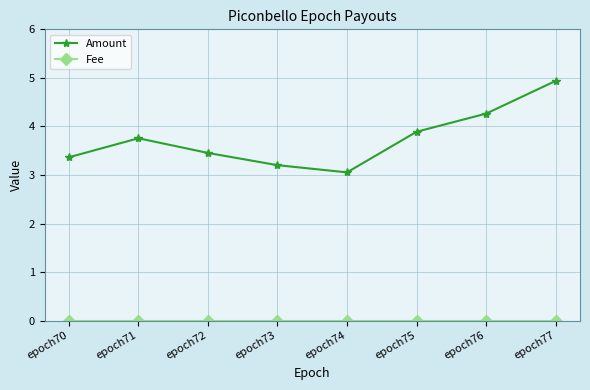

At which category does Amount reach its first local peak?

epoch71